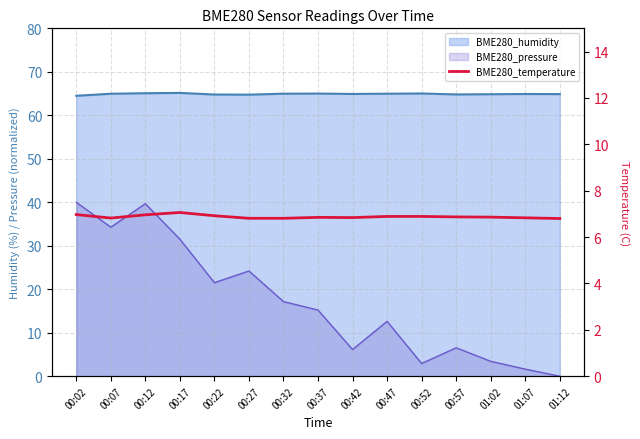

Which category has the highest value across all series?

00:17